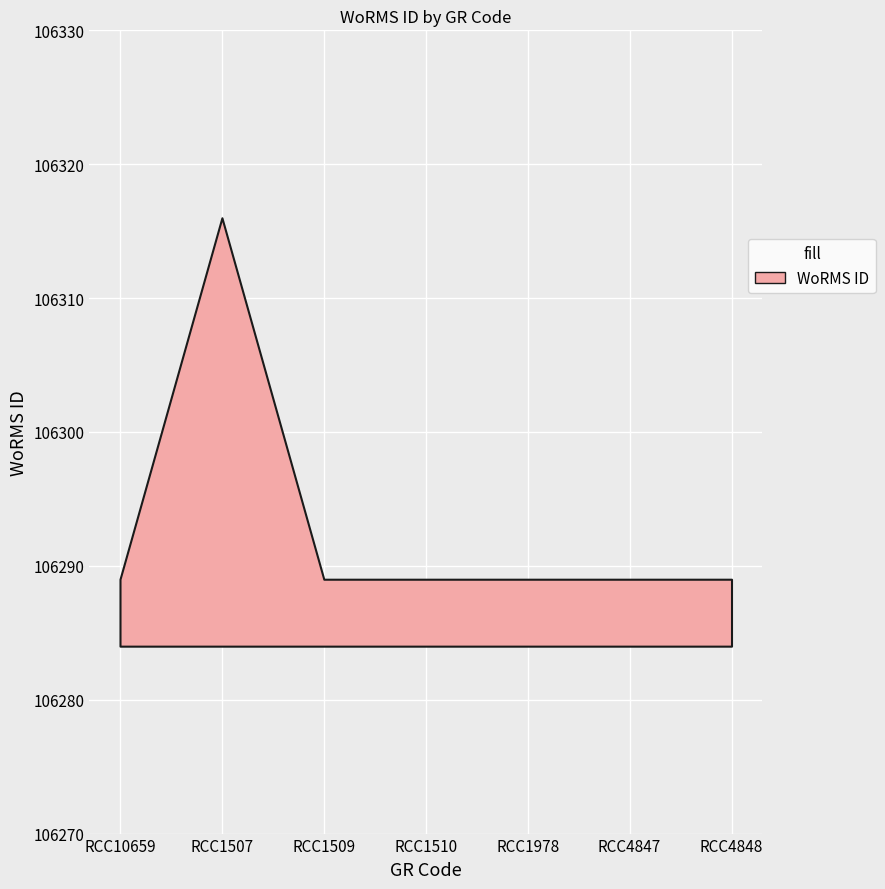

True or false: the data has more than 0 interior local peaks.

True